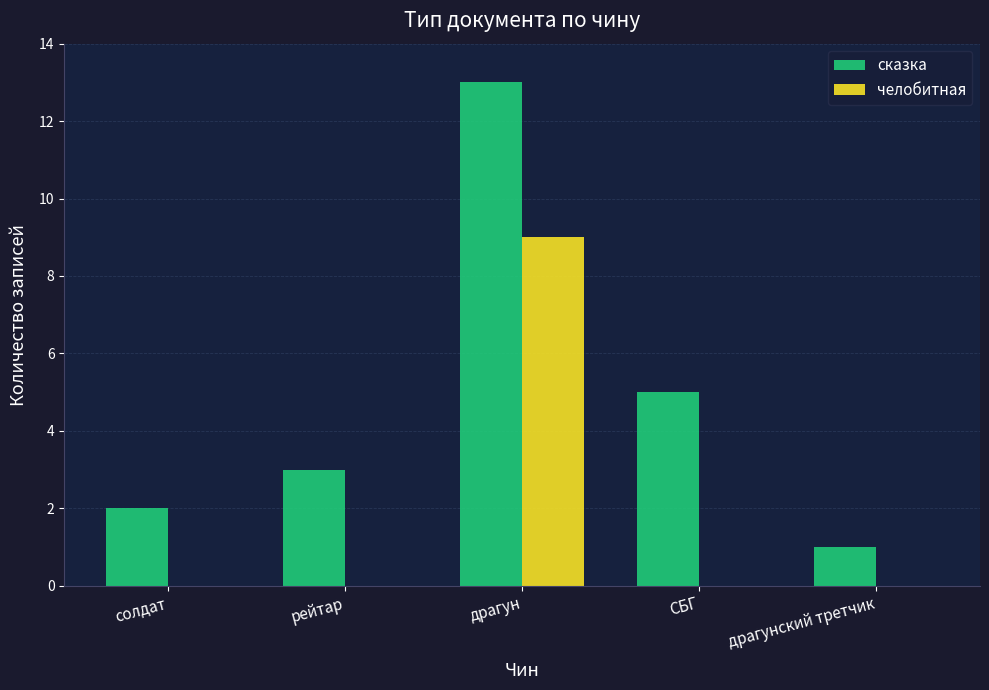

What is the maximum value shown in the chart?

13